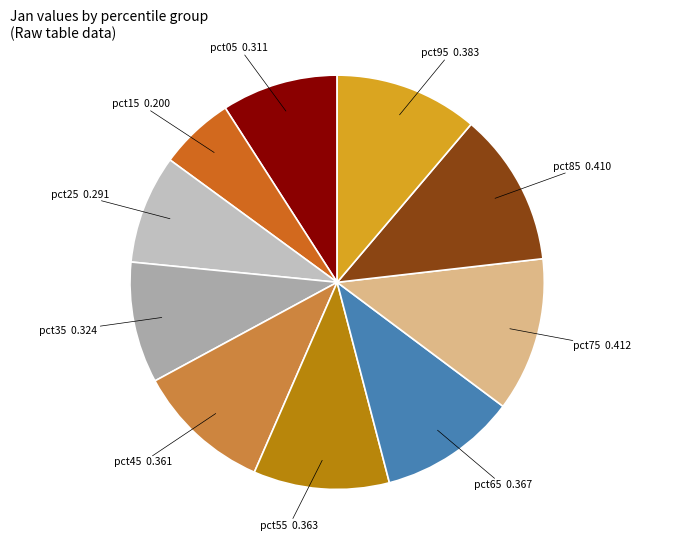

Is there a majority slice in this chart?

No